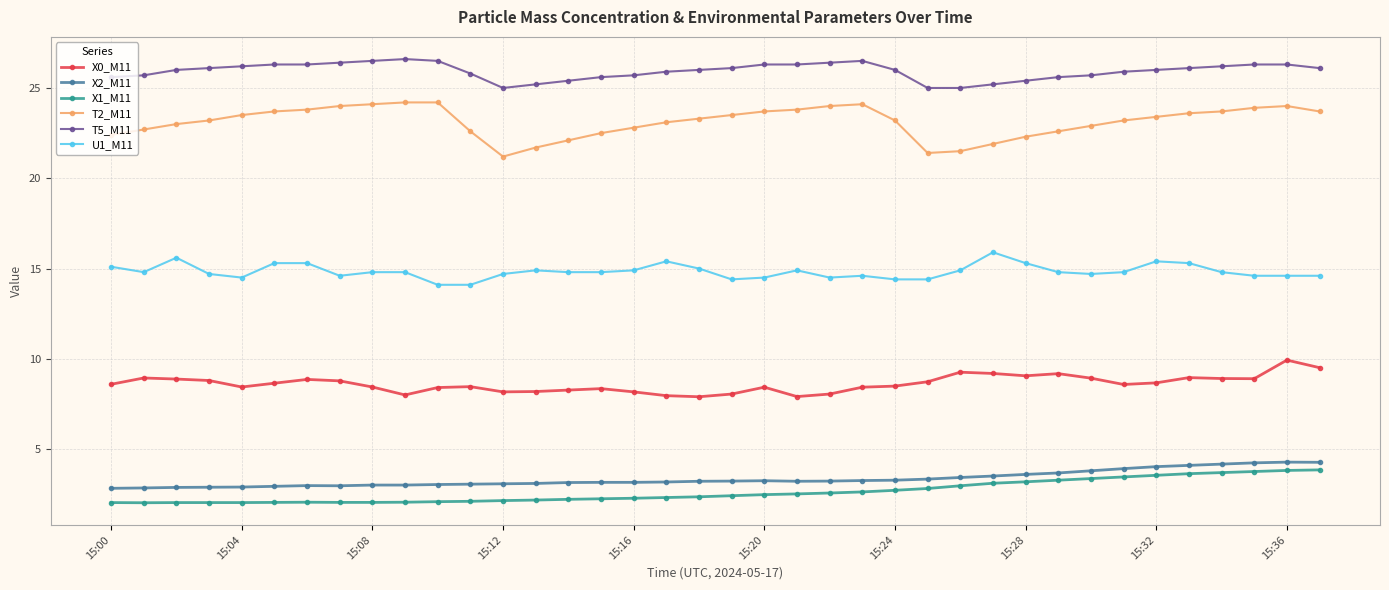

What are all the series names shown in the legend?

X0_M11, X2_M11, X1_M11, T2_M11, T5_M11, U1_M11